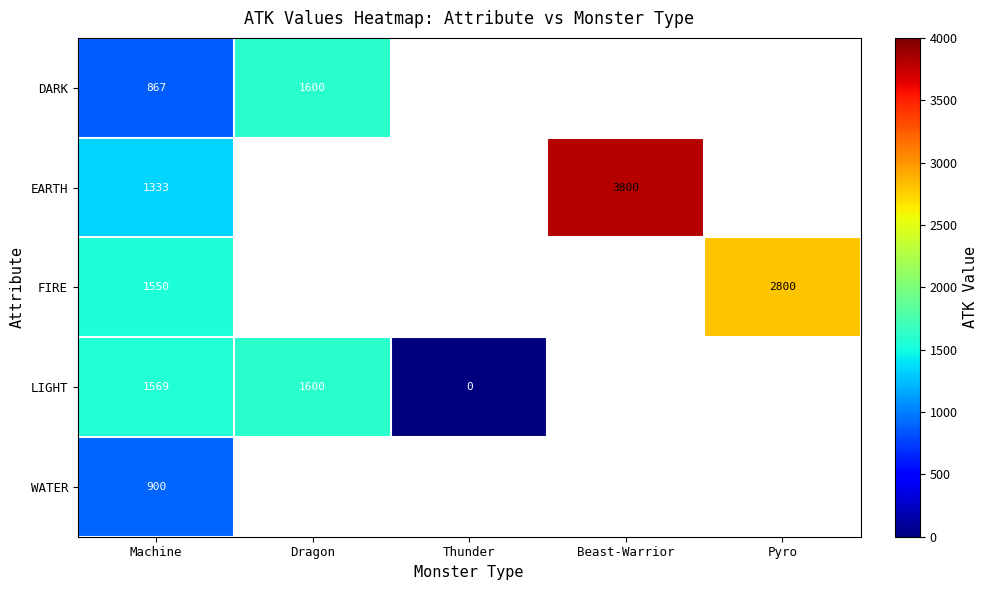

Is the value of DARK at Dragon greater than the value of EARTH at Machine?

Yes